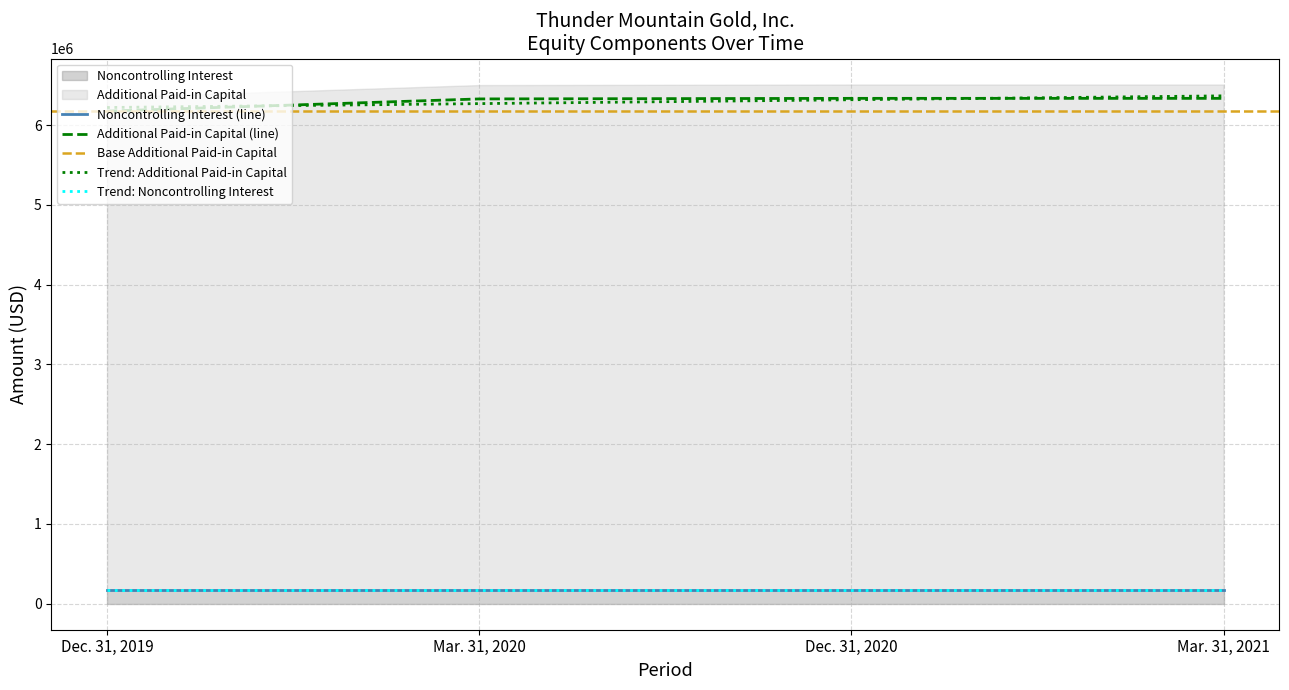

True or false: the data has more than 2 interior local peaks.

False